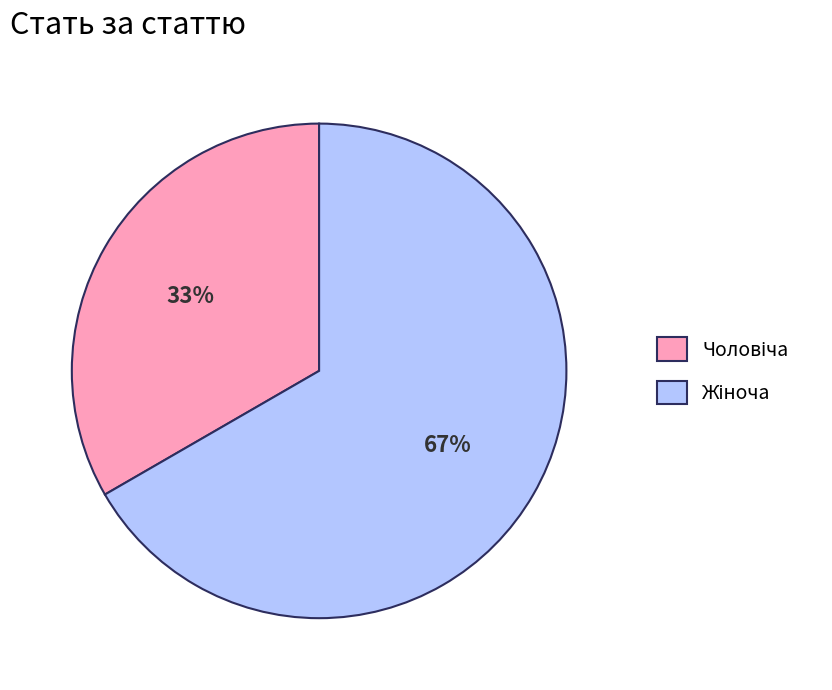

Does any single category account for the majority?

Yes